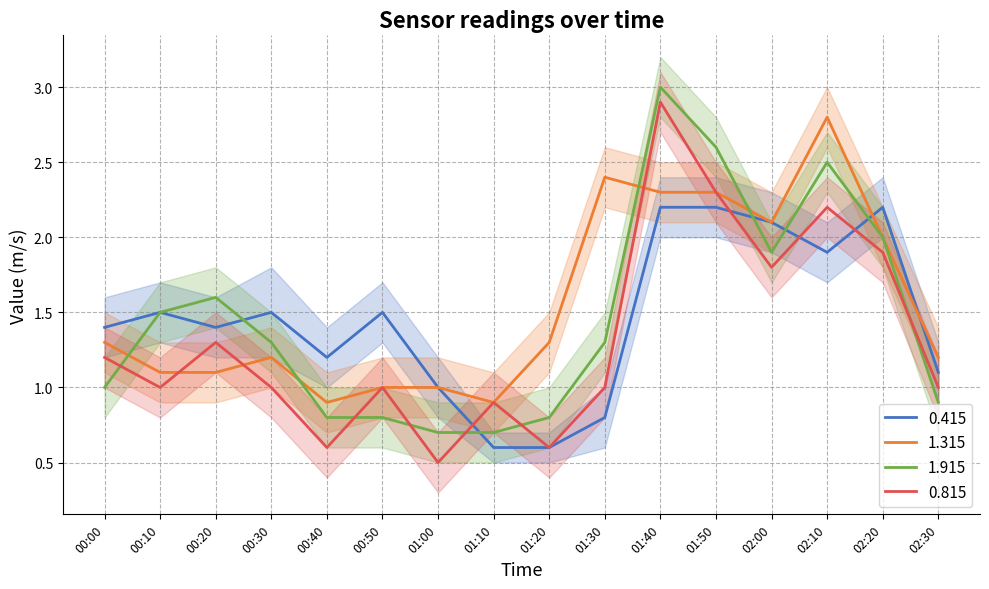

Is the value of 1.915 at 00:50 greater than the value of 0.815 at 01:20?

Yes